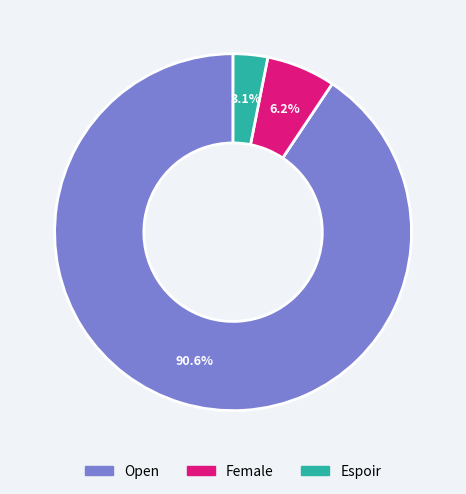

How many segments does this pie chart have?

3